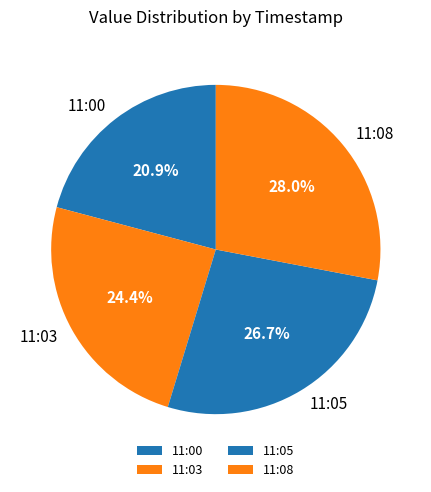

Does any single category account for the majority?

No